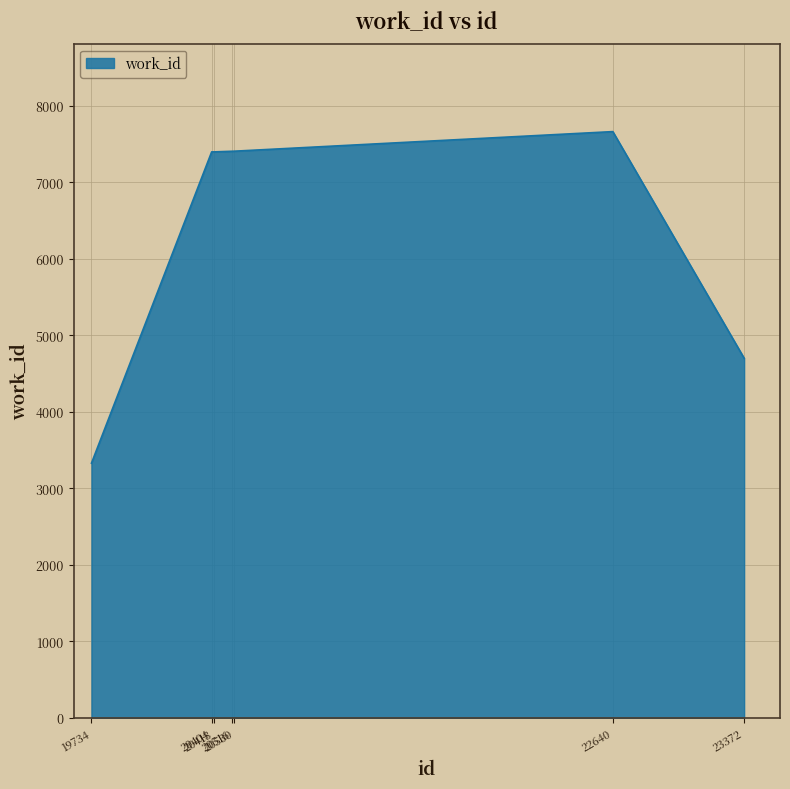

What is the greatest value displayed?

7665